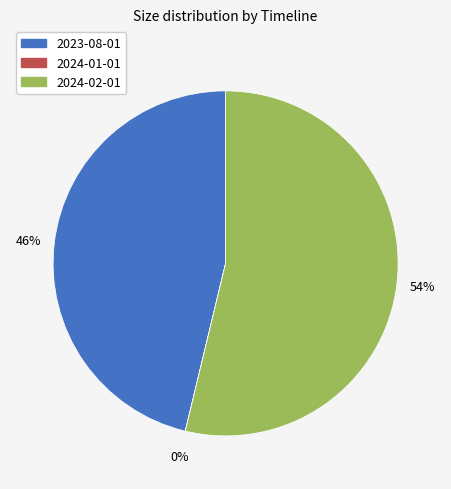

To the nearest percent, what percentage of the pie is 2023-08-01?

46%